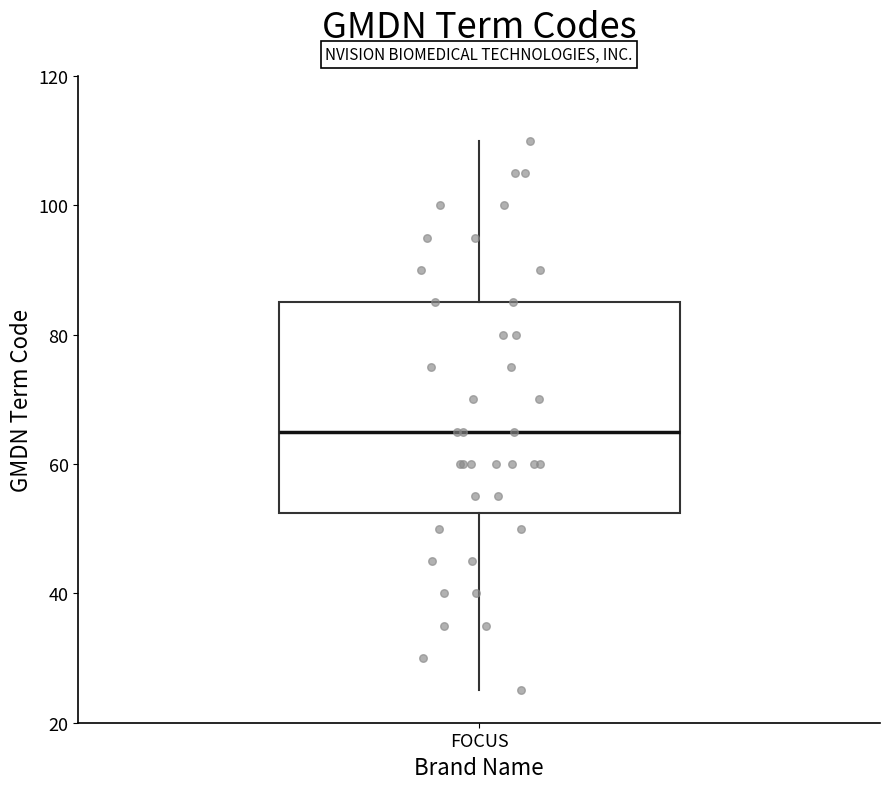

Read this box plot against the y-axis: the position of the median line, the range covered by the box, and the ends of both whiskers. The values are not printed on the chart, so give them approximately, as read against the axis.

median 66, box 52 to 86, whiskers 26 to 110